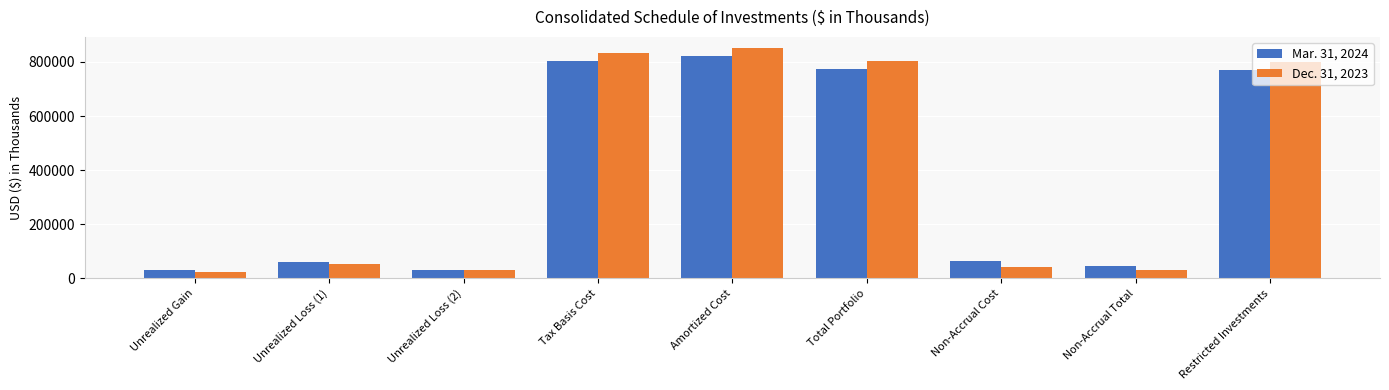

How many values in the Mar. 31, 2024 series are below 64100?

4